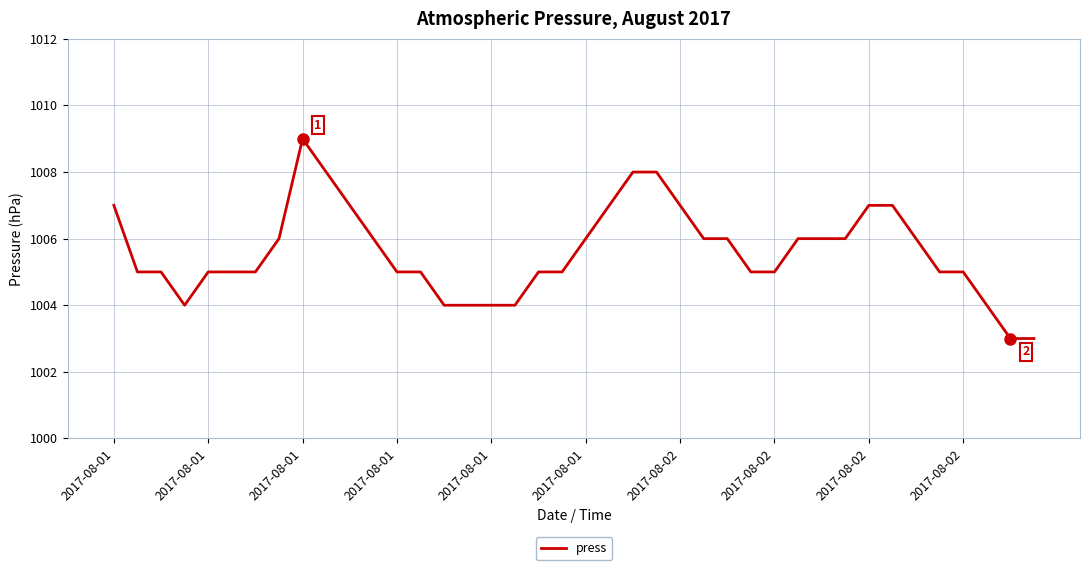

What is the greatest value displayed?

1009